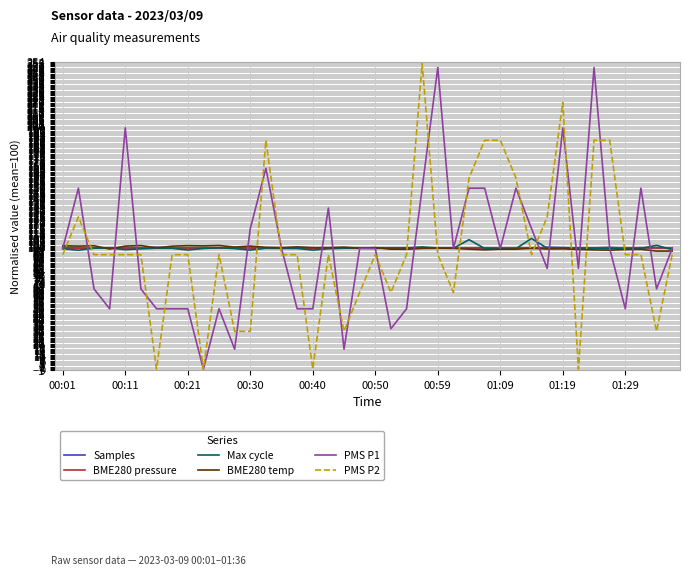

What is the highest value of the PMS P1 series?

249.0